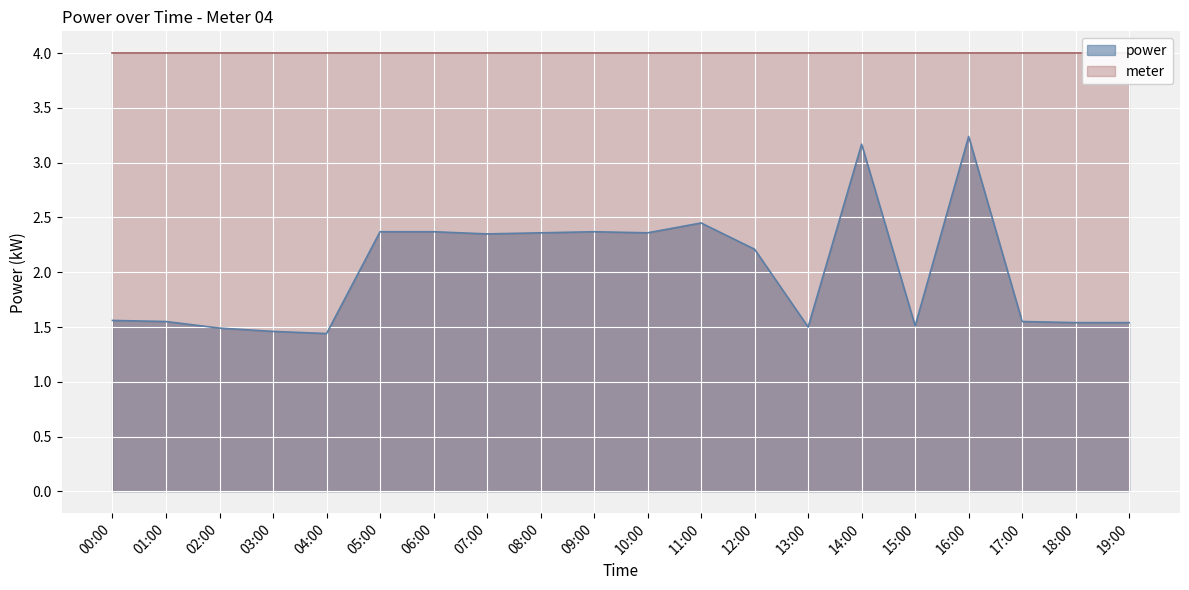

Where does the data first go above 2?

05:00